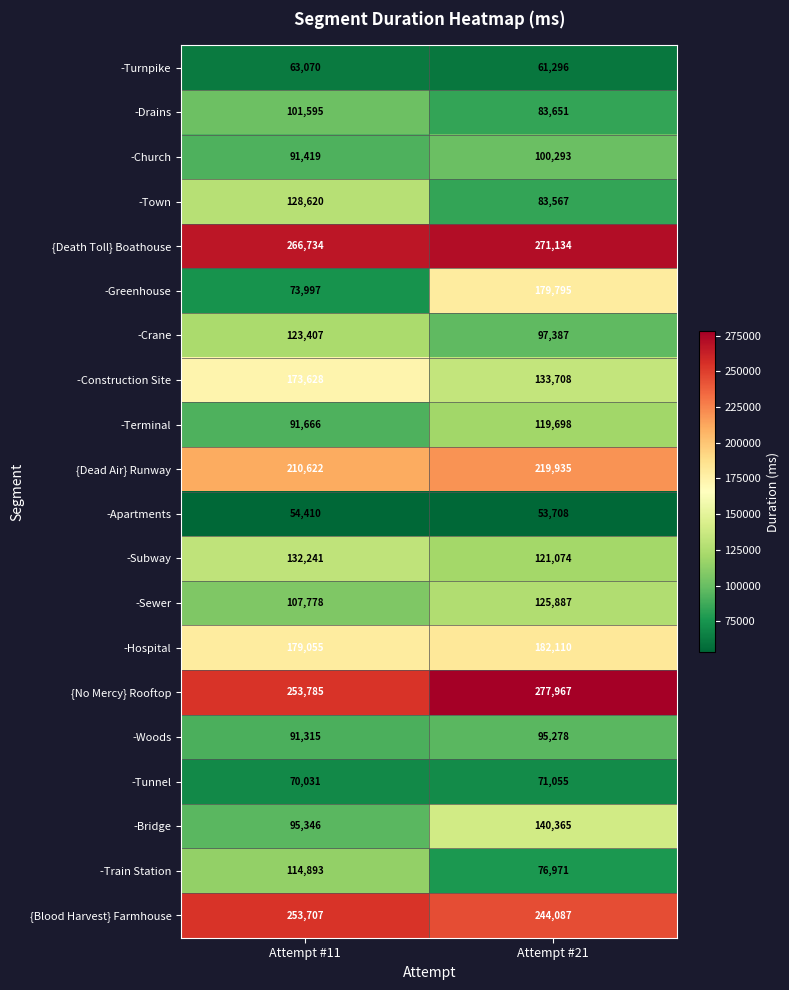

At which category is the sum across all series the highest?

Attempt #21